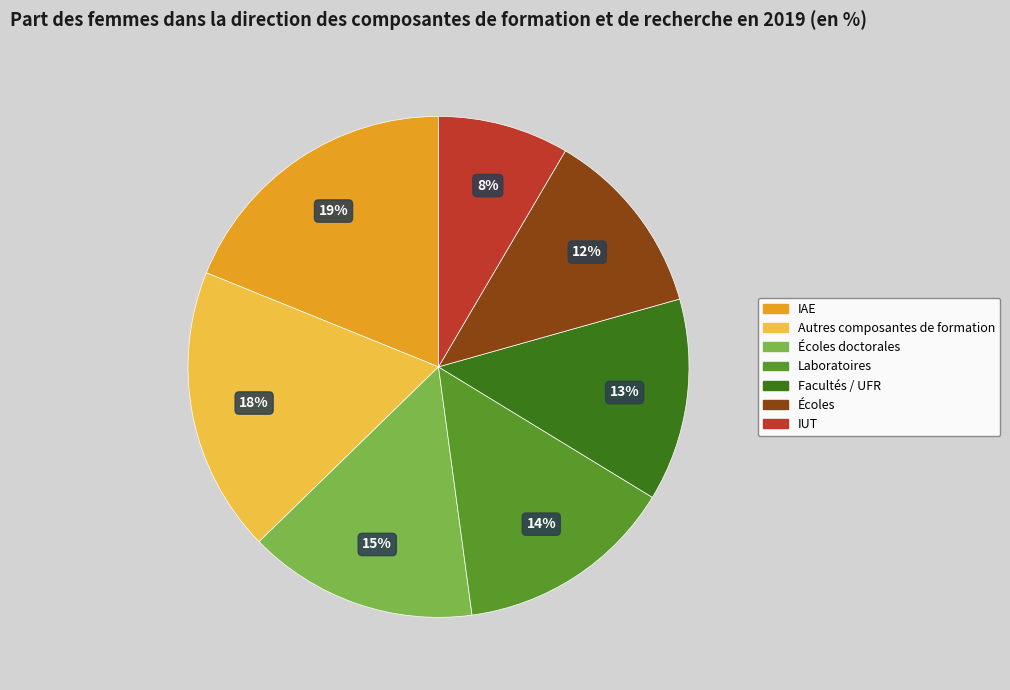

To the nearest percent, what is the average slice percentage?

14%